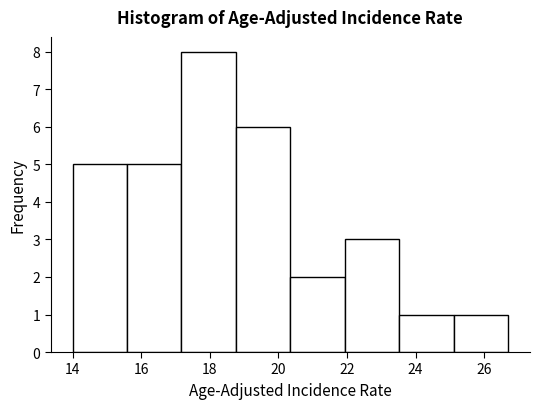

Over which range of the x-axis is the bar tallest?

17.2 to 18.8